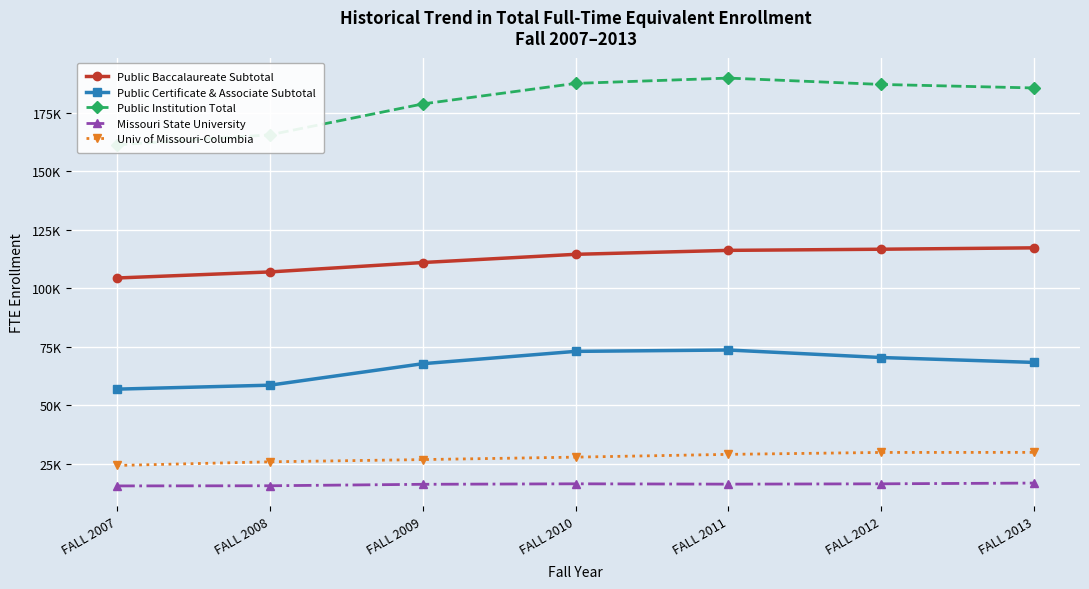

What are all the series names shown in the legend?

Public Baccalaureate Subtotal, Public Certificate & Associate Subtotal, Public Institution Total, Missouri State University, Univ of Missouri-Columbia